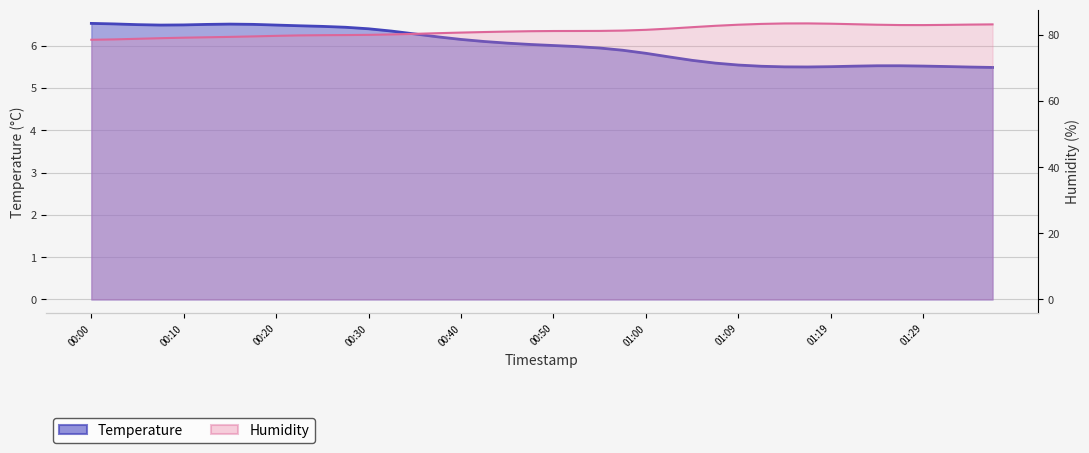

In Temperature, how many points are lower than both neighbors (excluding endpoints)?

2